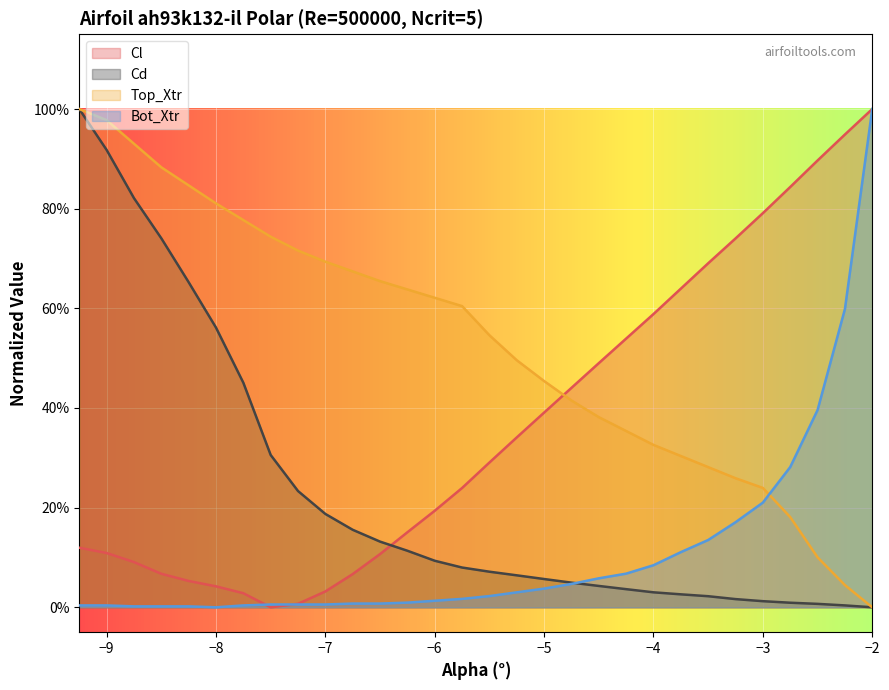

What is the total value across all series at -7.75?

1.3